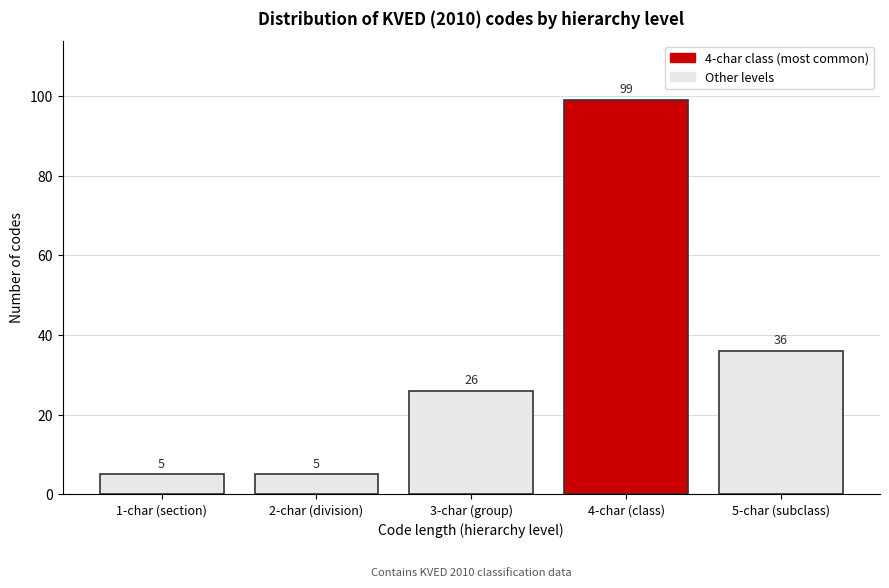

Reading left to right, transcribe all the data shown in this chart.

1-char (section)=5	2-char (division)=5	3-char (group)=26	4-char (class)=99	5-char (subclass)=36